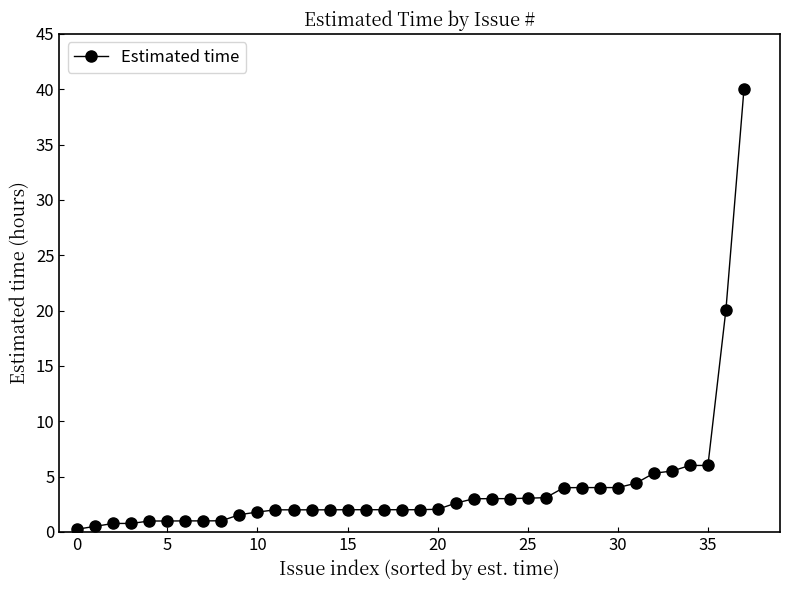

What is the maximum value shown in the chart?

40.0